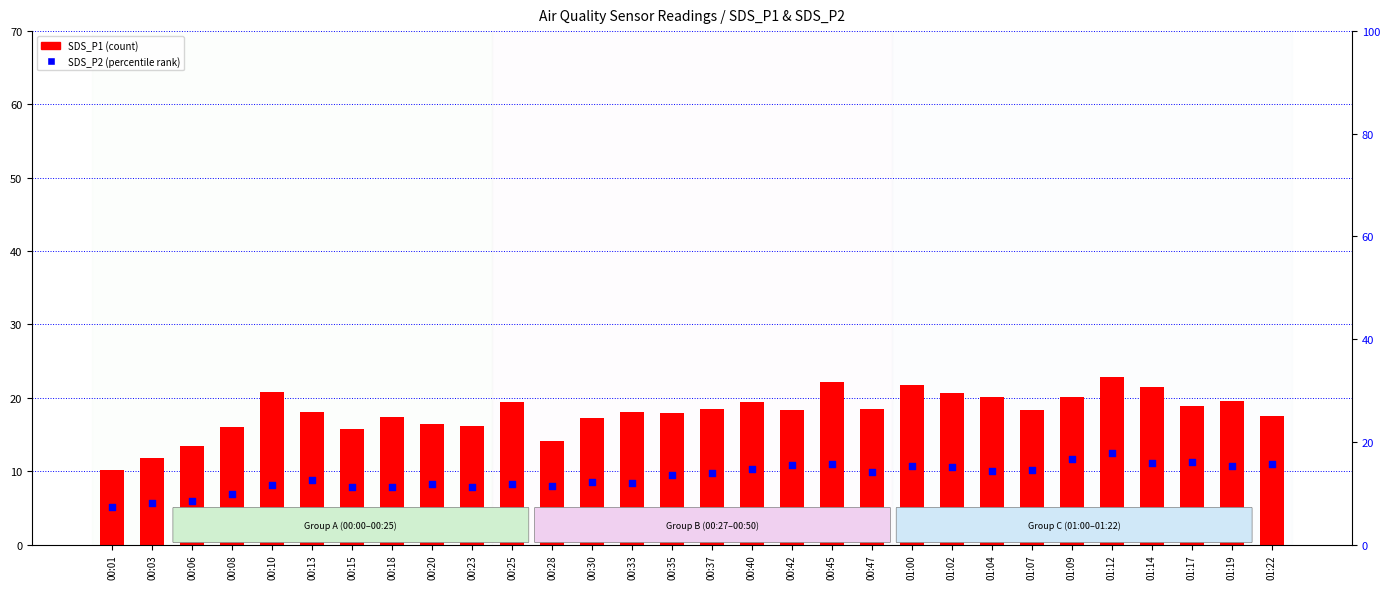

Is the value of SDS_P2 at 01:07 greater than the value of SDS_P1 at 01:04?

No